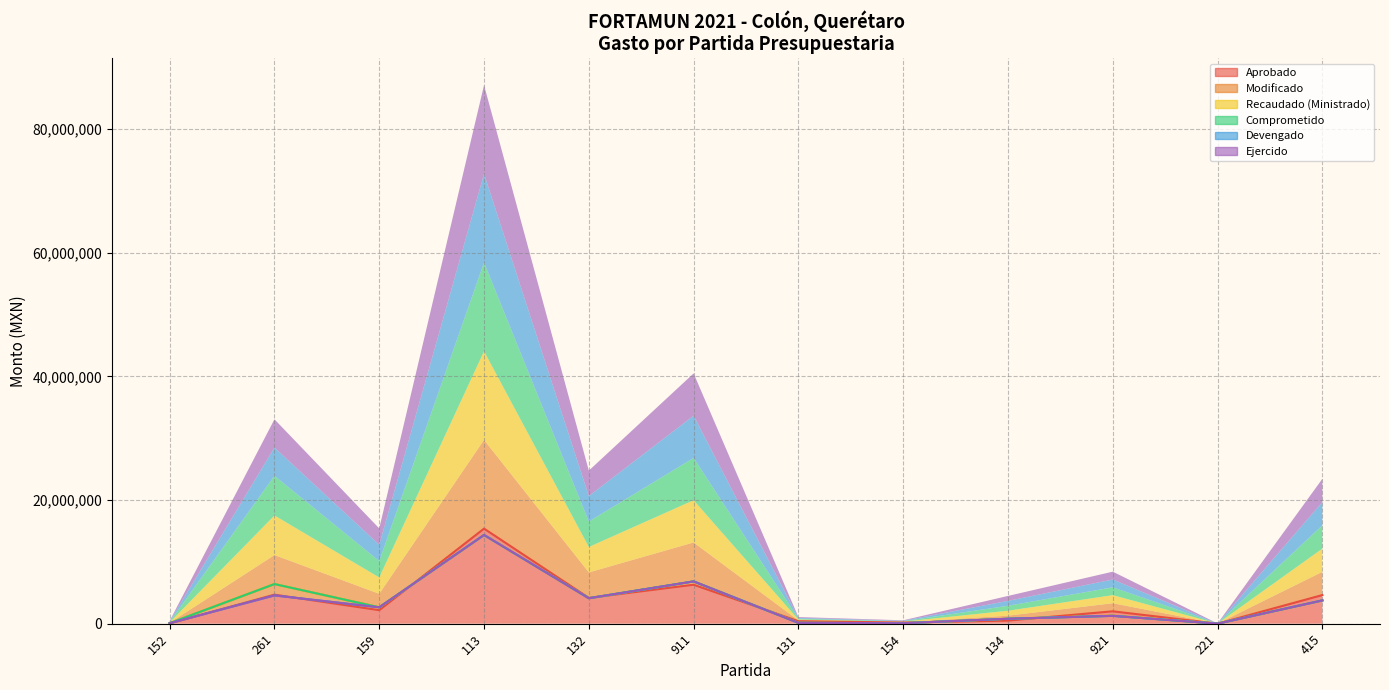

Does the chart display data point markers on the line(s)?

No